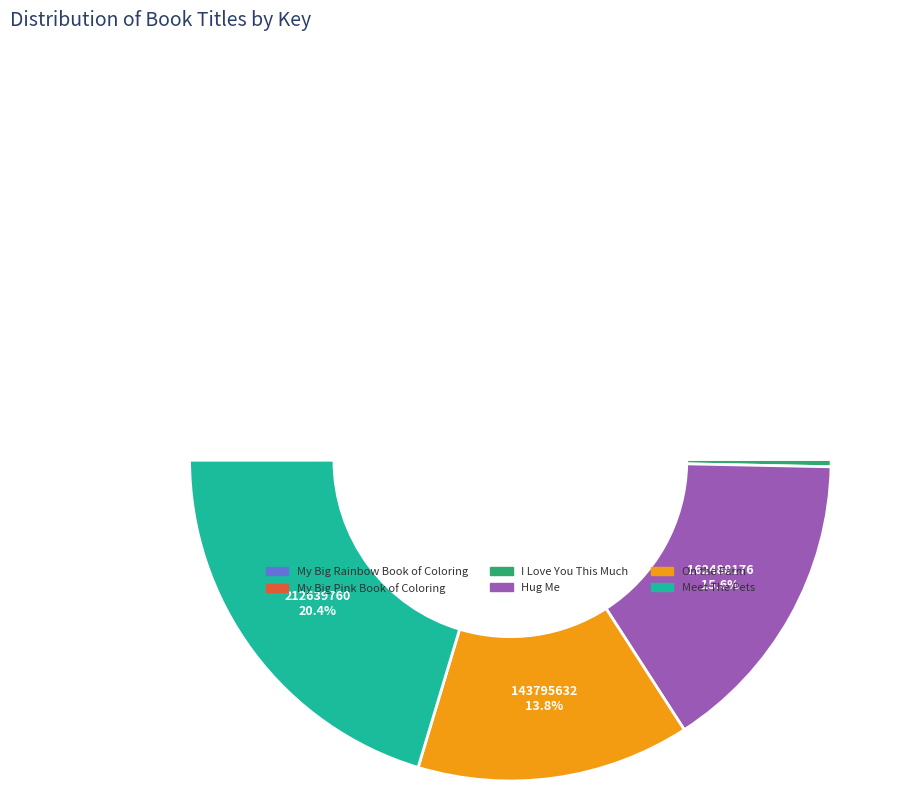

Is Hug Me the majority of the pie?

No